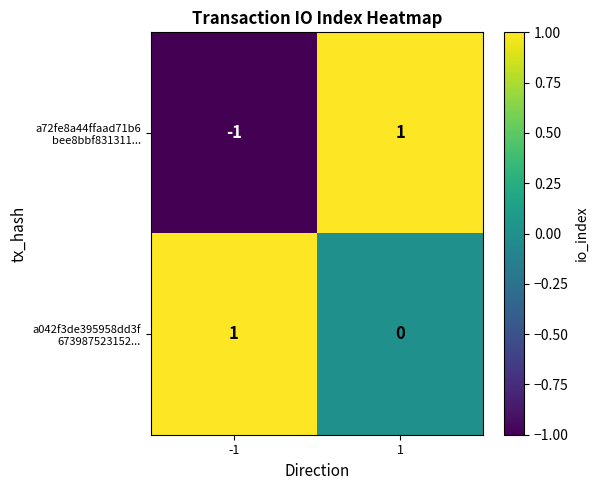

How many data points does each series have?

2